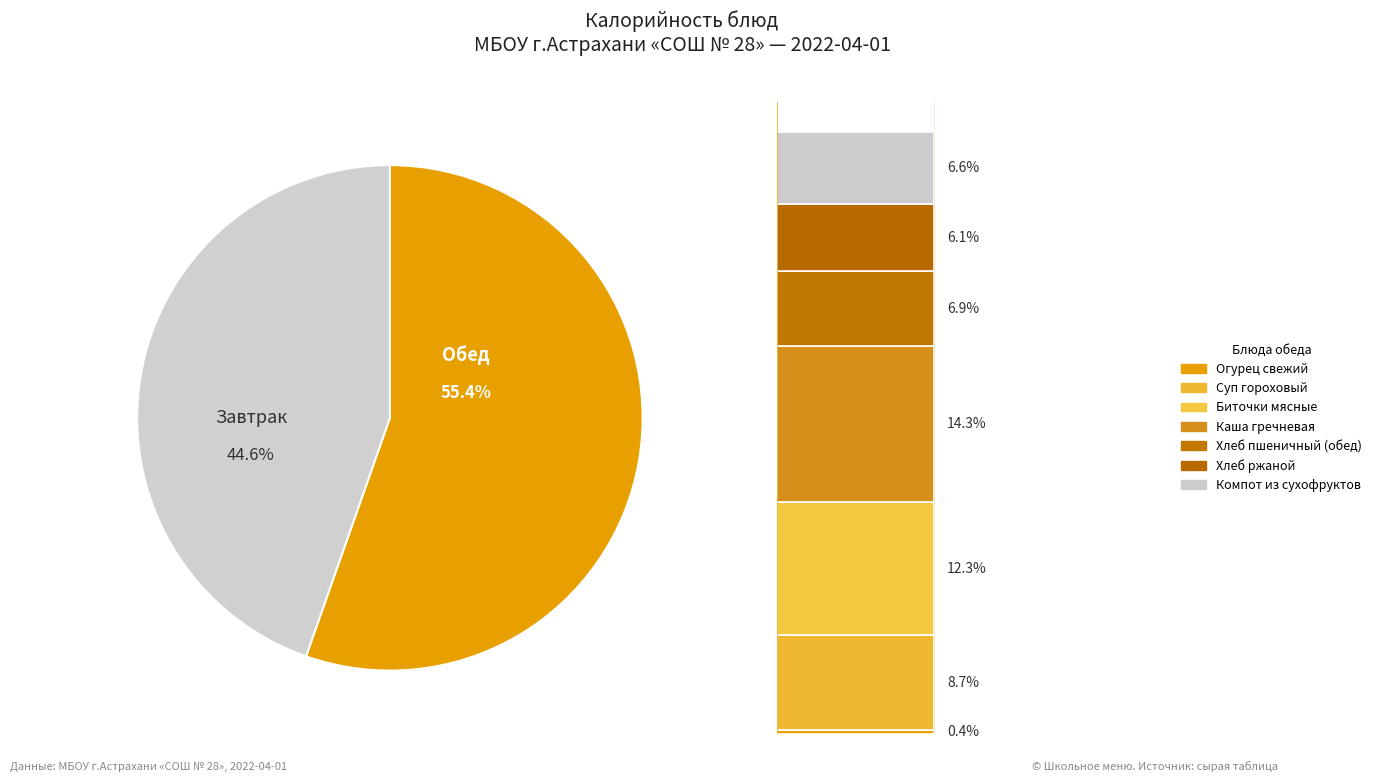

To the nearest percent, what is the difference between the Хлеб ржаной and Огурец свежий slice percentages?

6%